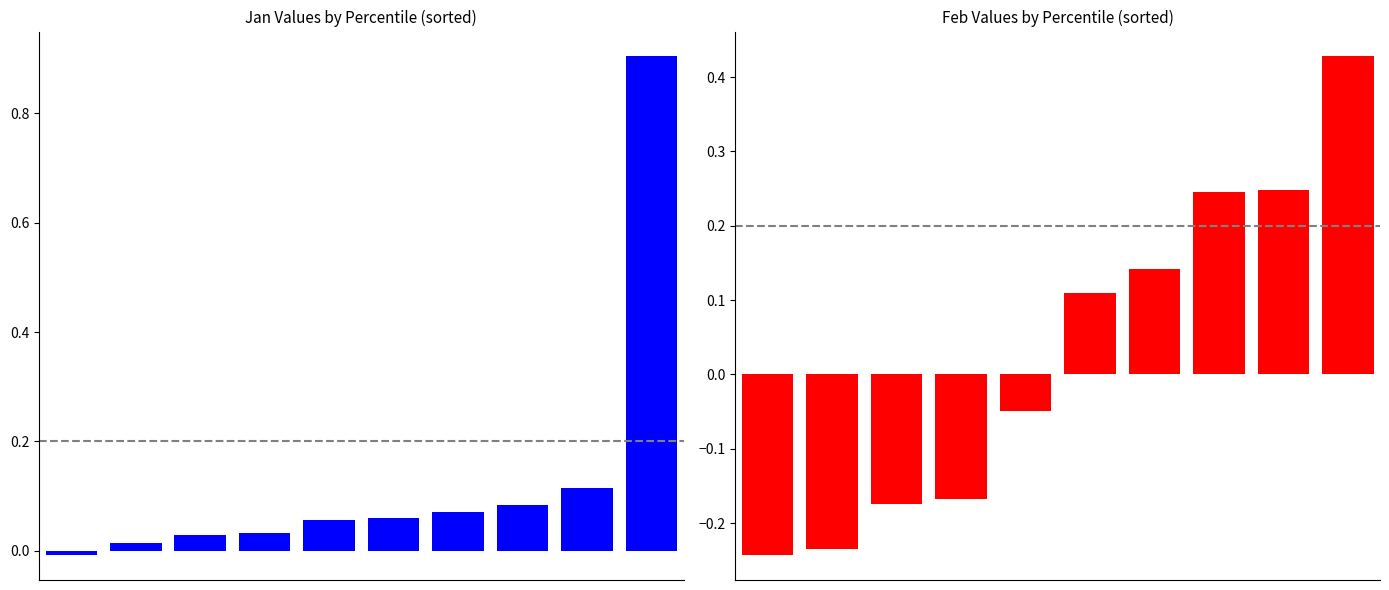

Between 6 and 7, which is larger?

7